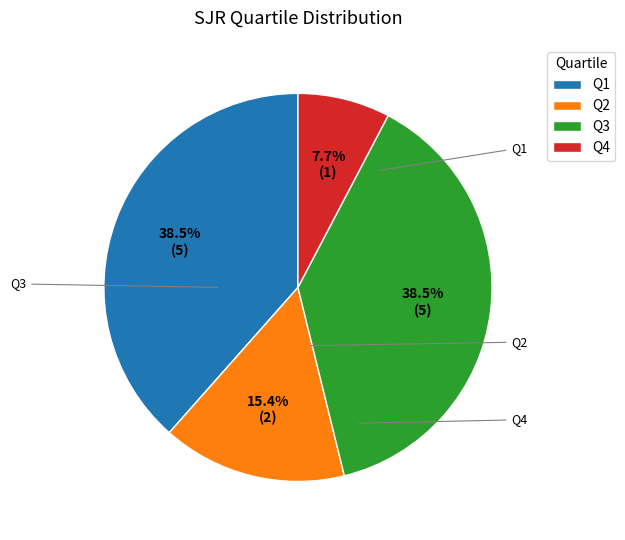

Which slice is the smallest?

Q4